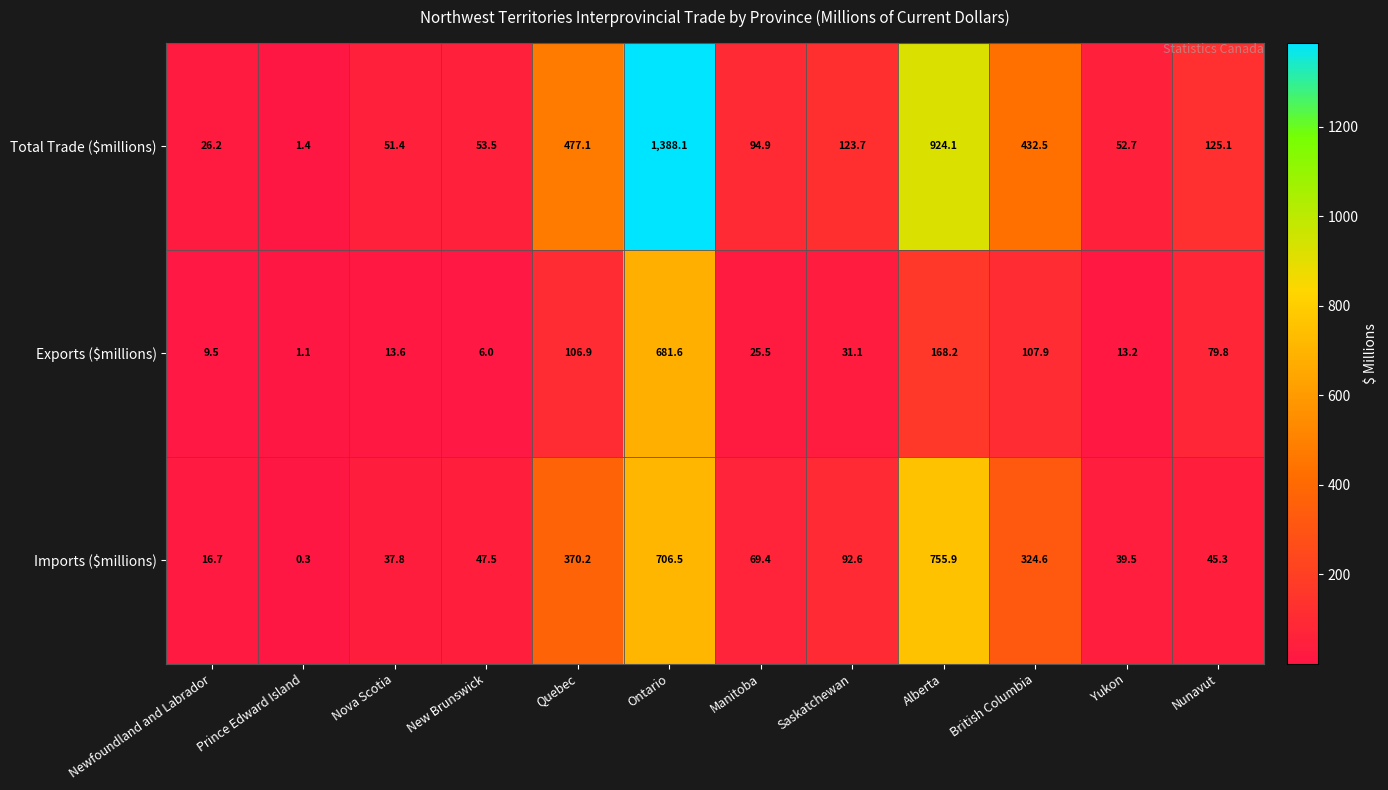

The Imports ($millions) series shows 47.5 at New Brunswick. True or false?

True